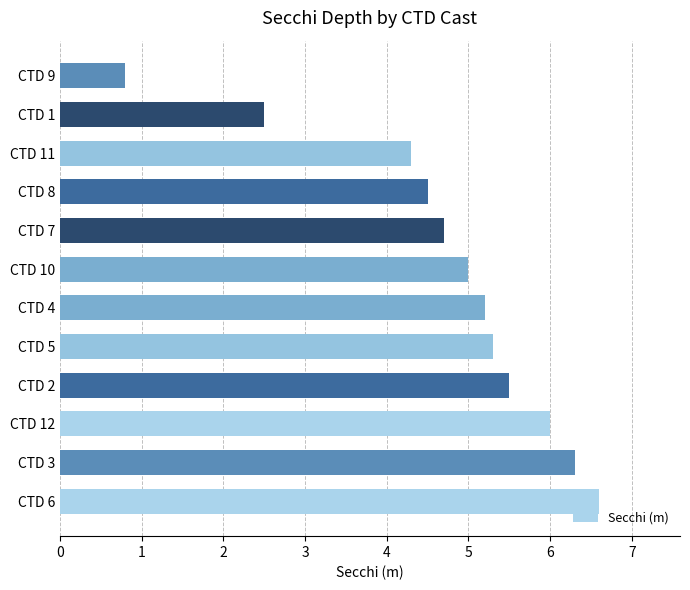

How many distinct data groups are displayed?

1